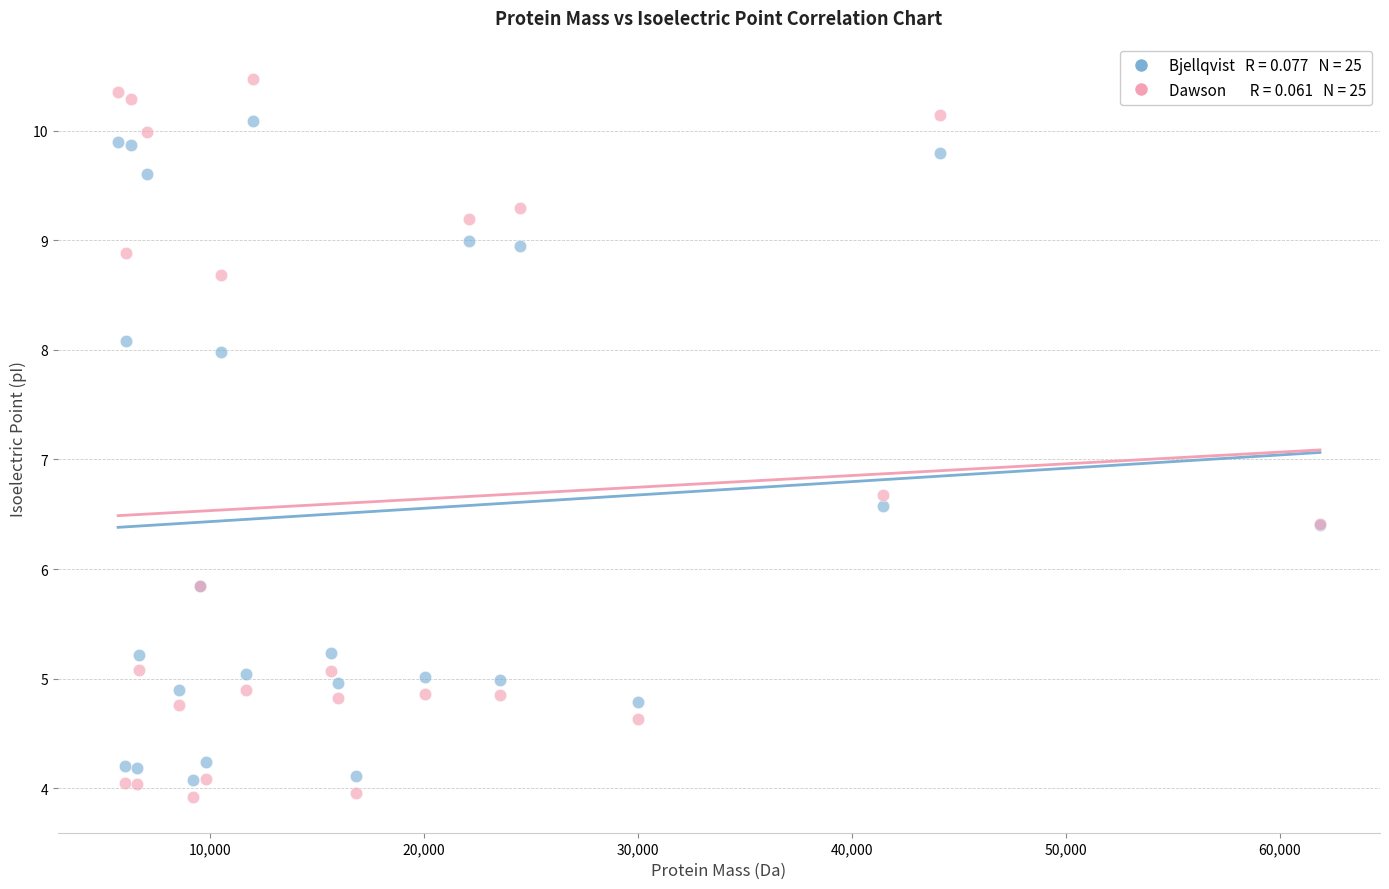

Across all series, what Y value is closest to 7?

6.7